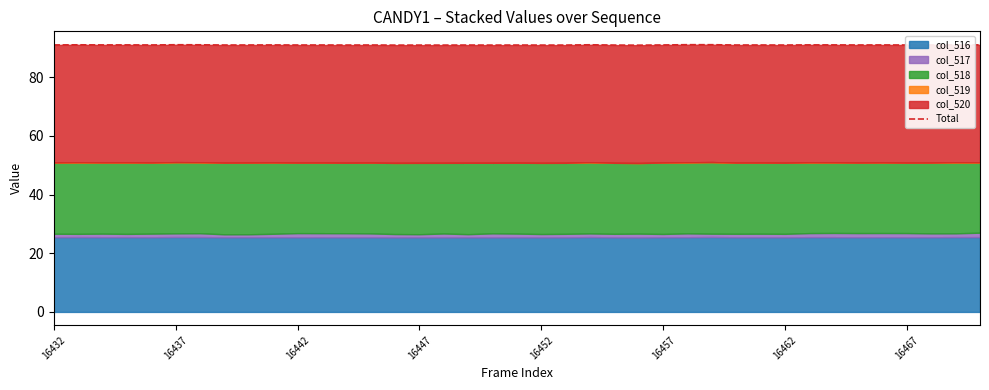

At which category does the data reach its first local peak?

16437